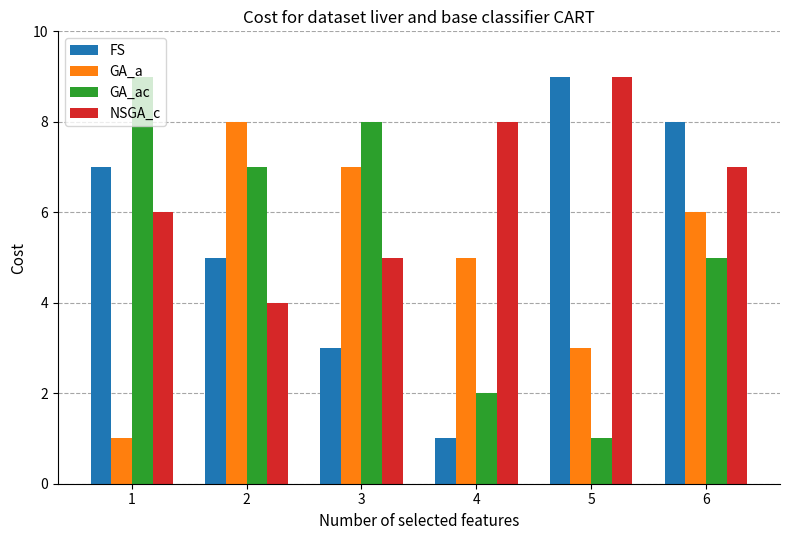

What is the lowest value of the FS series?

1